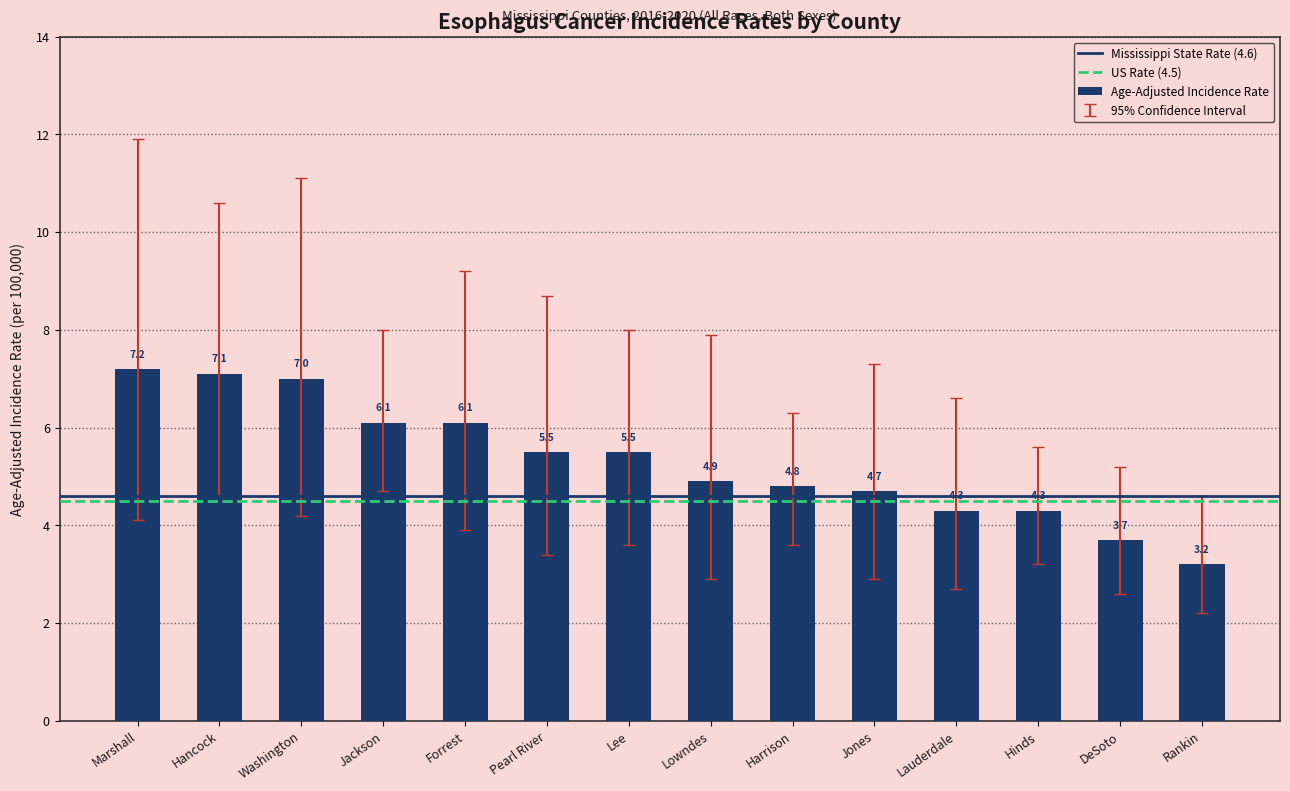

Reading right to left, list all the values displayed in this chart.

3.2	3.7	4.3	4.3	4.7	4.8	4.9	5.5	5.5	6.1	6.1	7.0	7.1	7.2